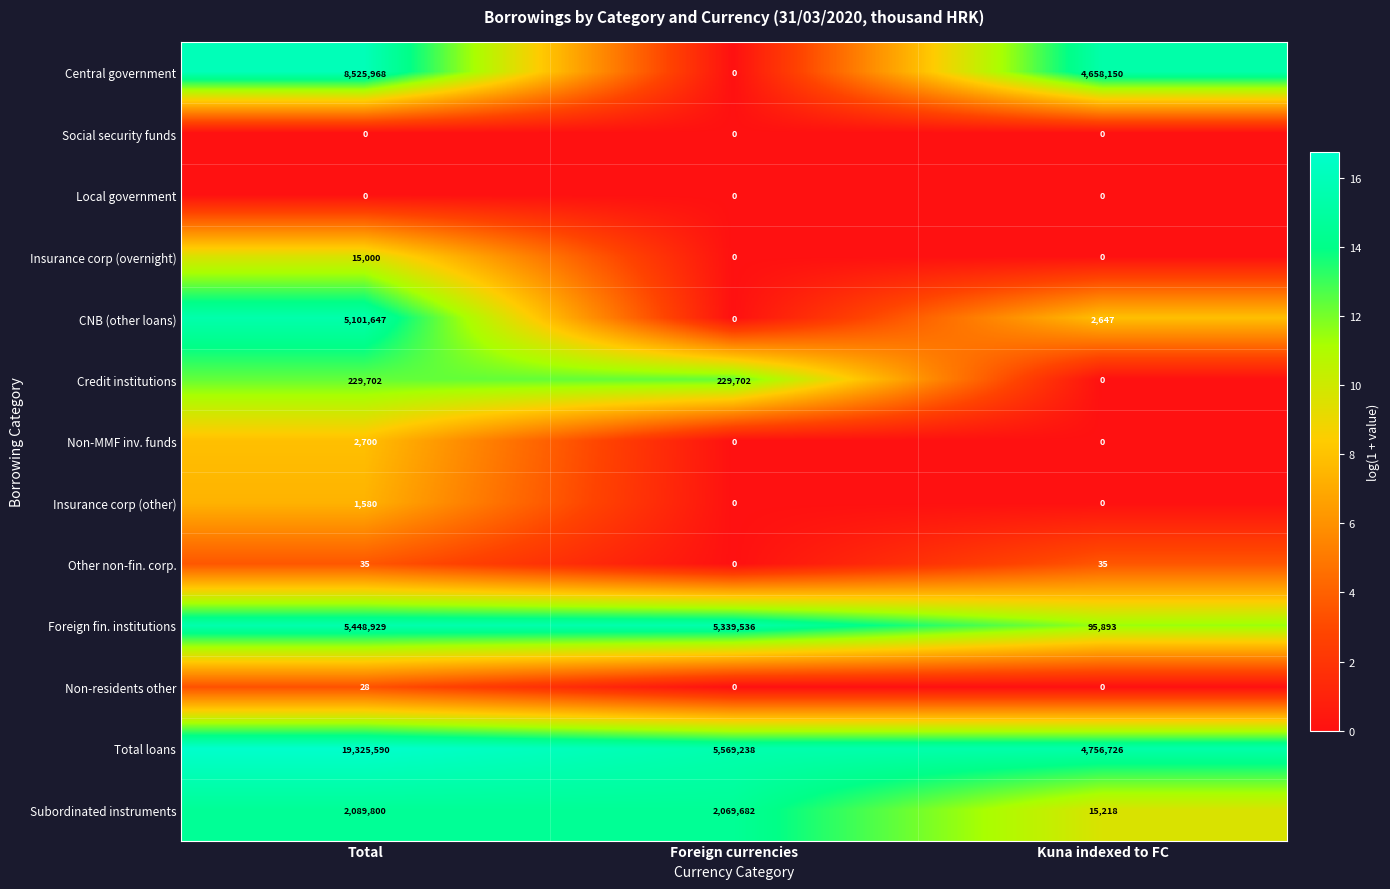

What is the difference between the maximum and second lowest values in the Subordinated instruments series?

20118